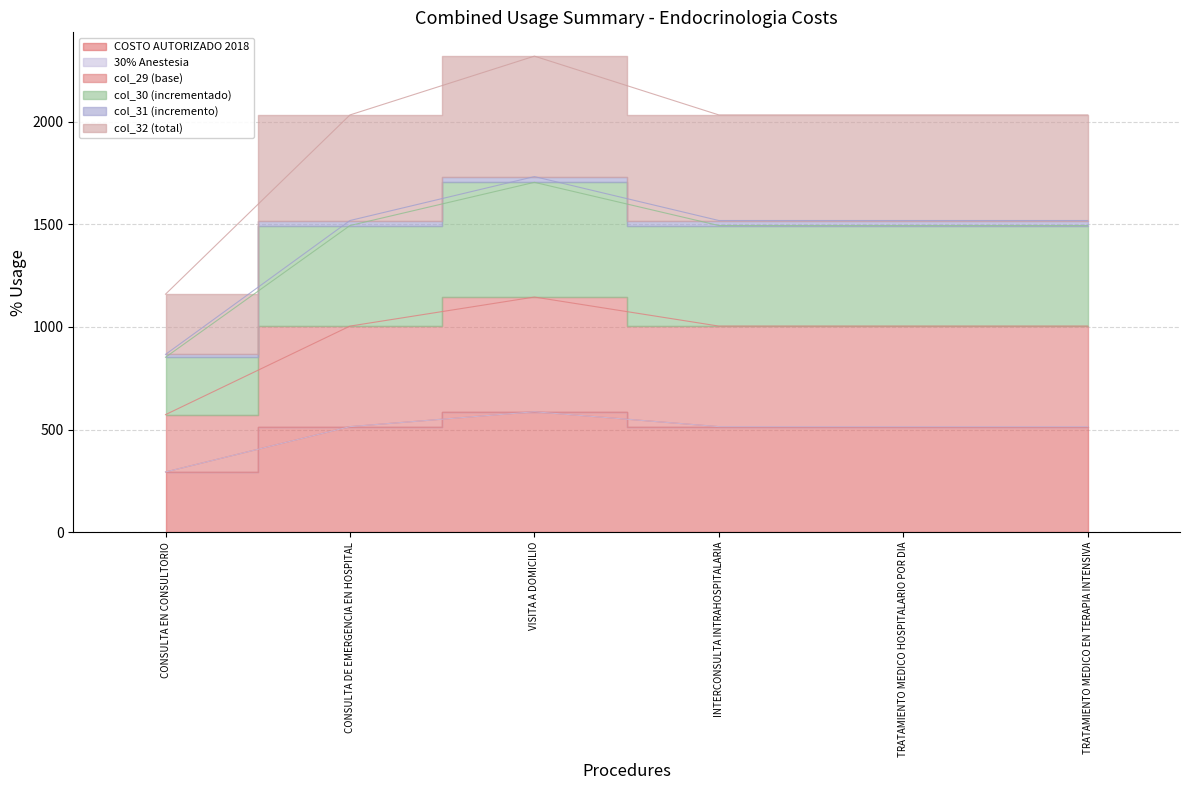

What is the average value of the col_30 (incrementado) series?

1445.1